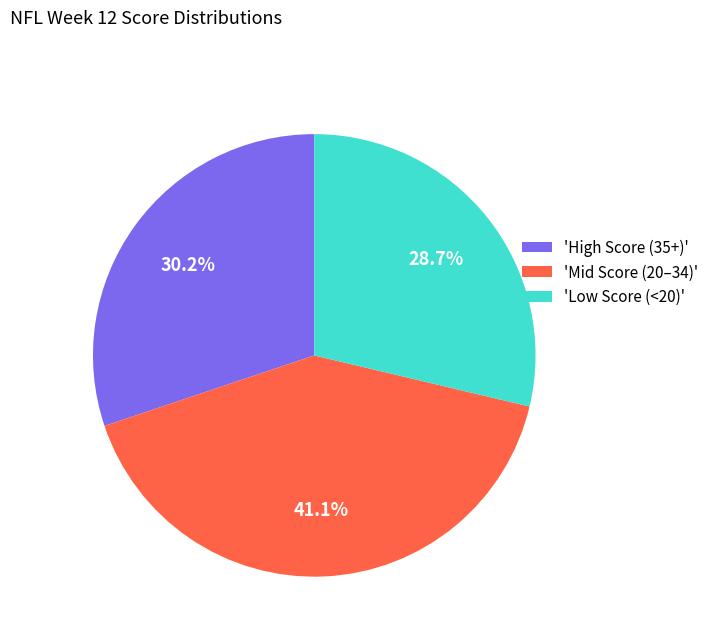

Which has a higher value, 'Mid Score (20–34)' or 'High Score (35+)'?

'Mid Score (20–34)'